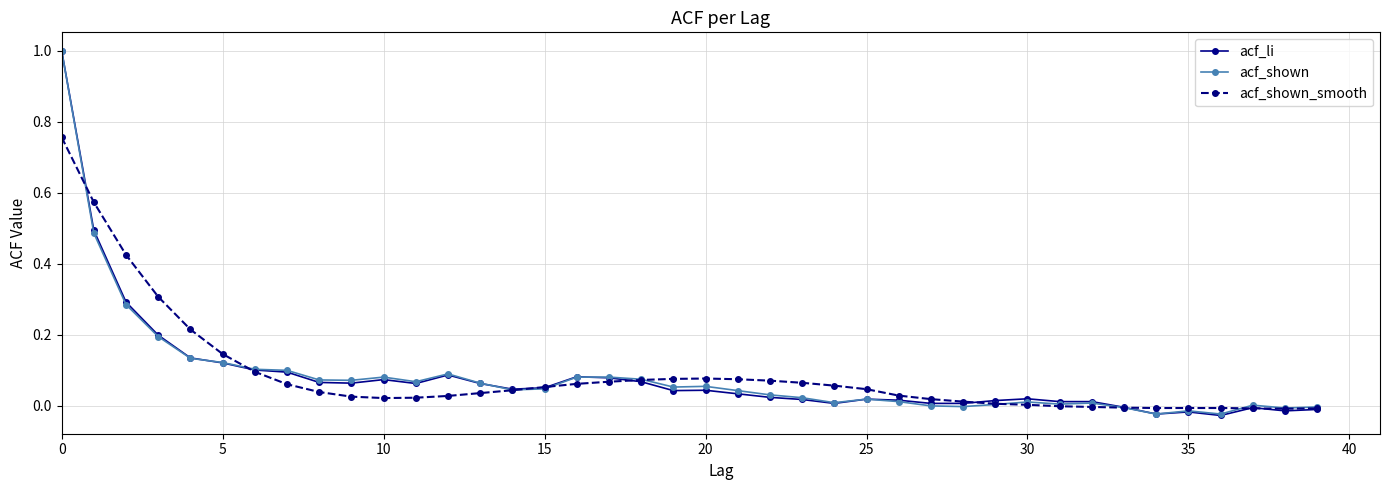

What is the greatest value displayed?

1.0